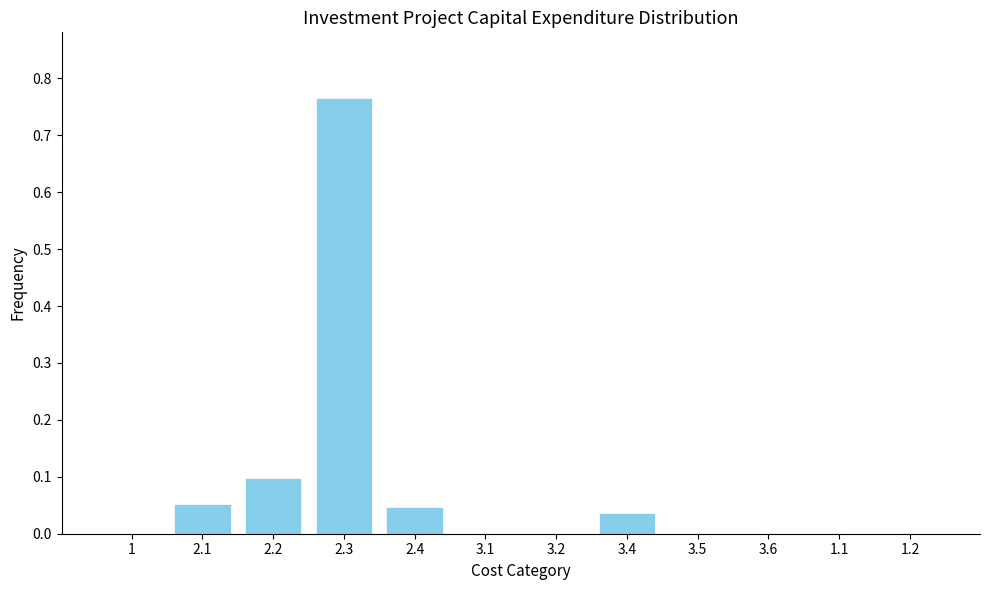

What is the change in value from 2.3 to 3.2?

-0.8